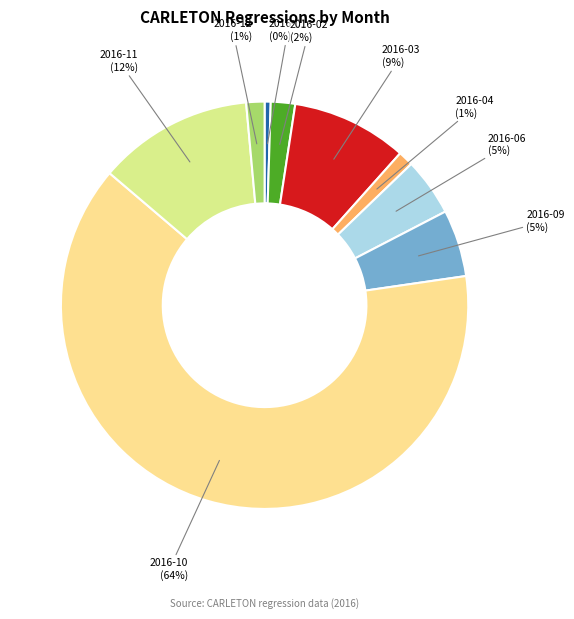

Does any single category account for the majority?

Yes